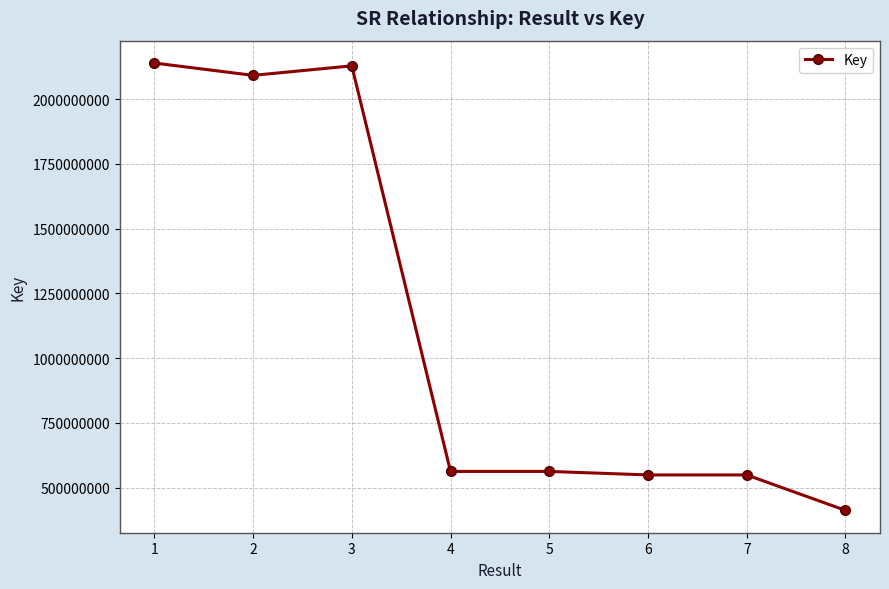

What is the difference between the second highest and second lowest values?

1579546870